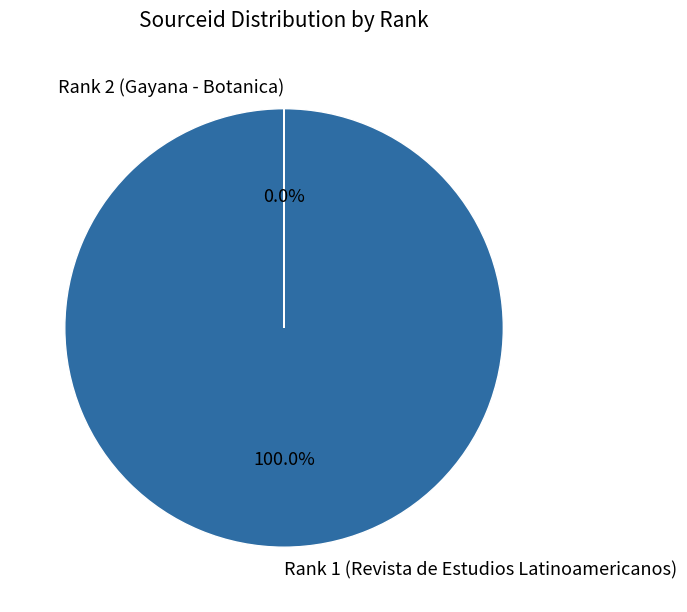

To the nearest percent, what is the average slice percentage?

50%